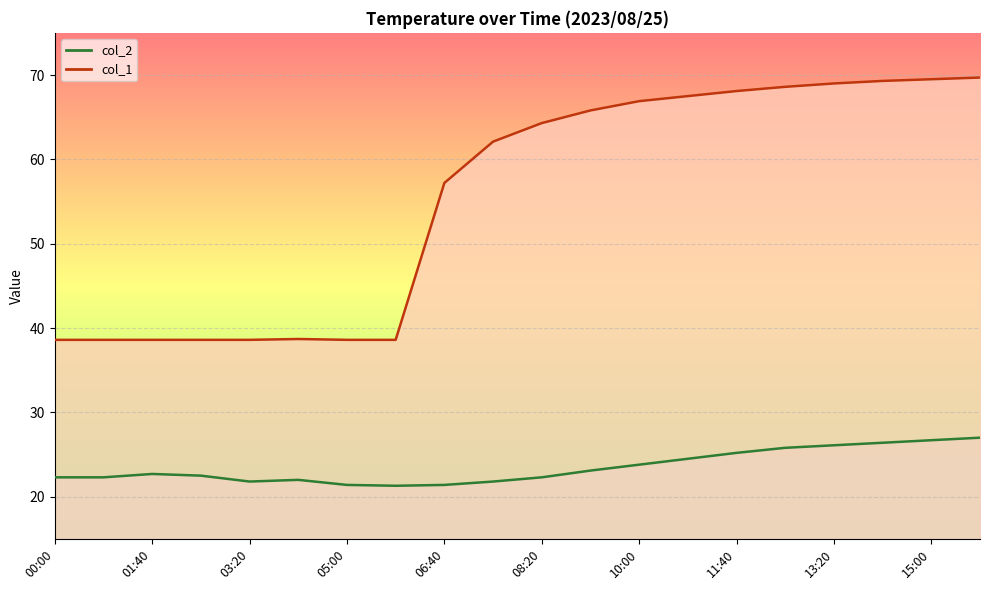

Where is the first local maximum for col_2?

01:40